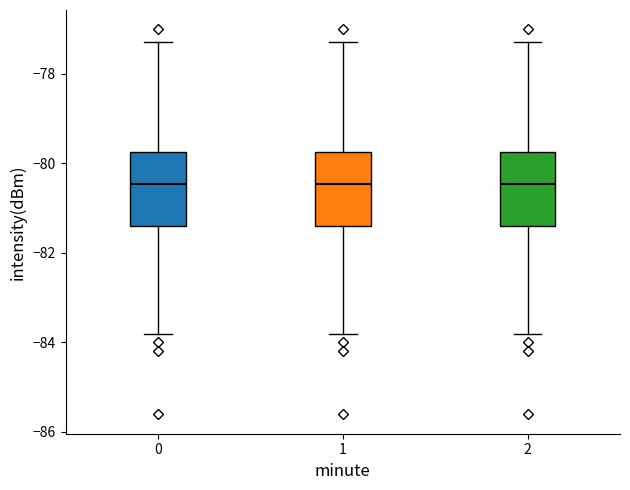

Reading left to right, read every box against the y-axis: the position of its median line, the range the box covers, and the ends of its whiskers. The values are not printed on the chart, so give them approximately, as read against the axis.

0: median -80.4, box -81.4 to -79.8, whiskers -83.8 to -77.2
1: median -80.4, box -81.4 to -79.8, whiskers -83.8 to -77.2
2: median -80.4, box -81.4 to -79.8, whiskers -83.8 to -77.2